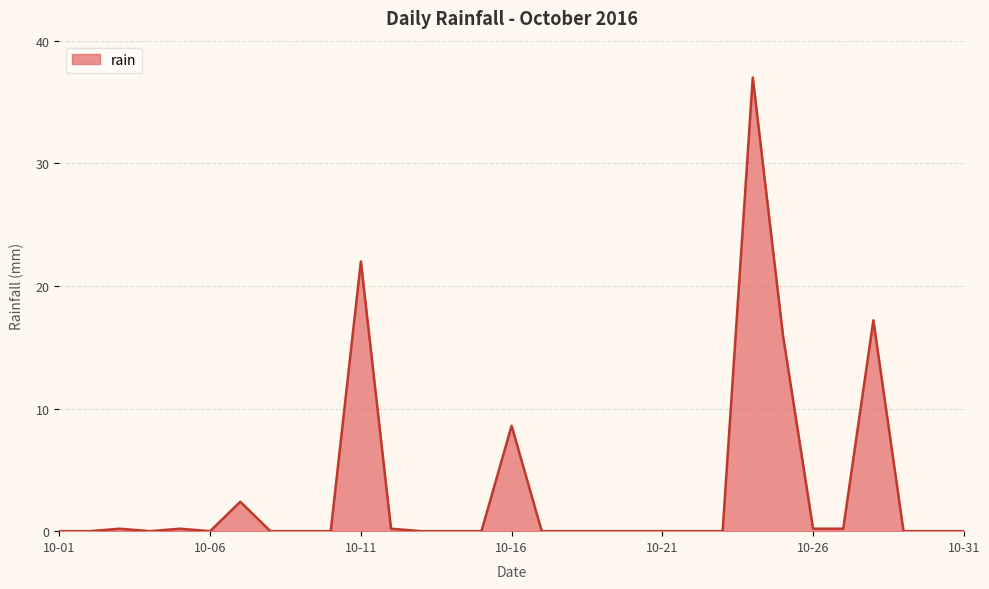

What is the difference between the maximum and minimum values?

37.0